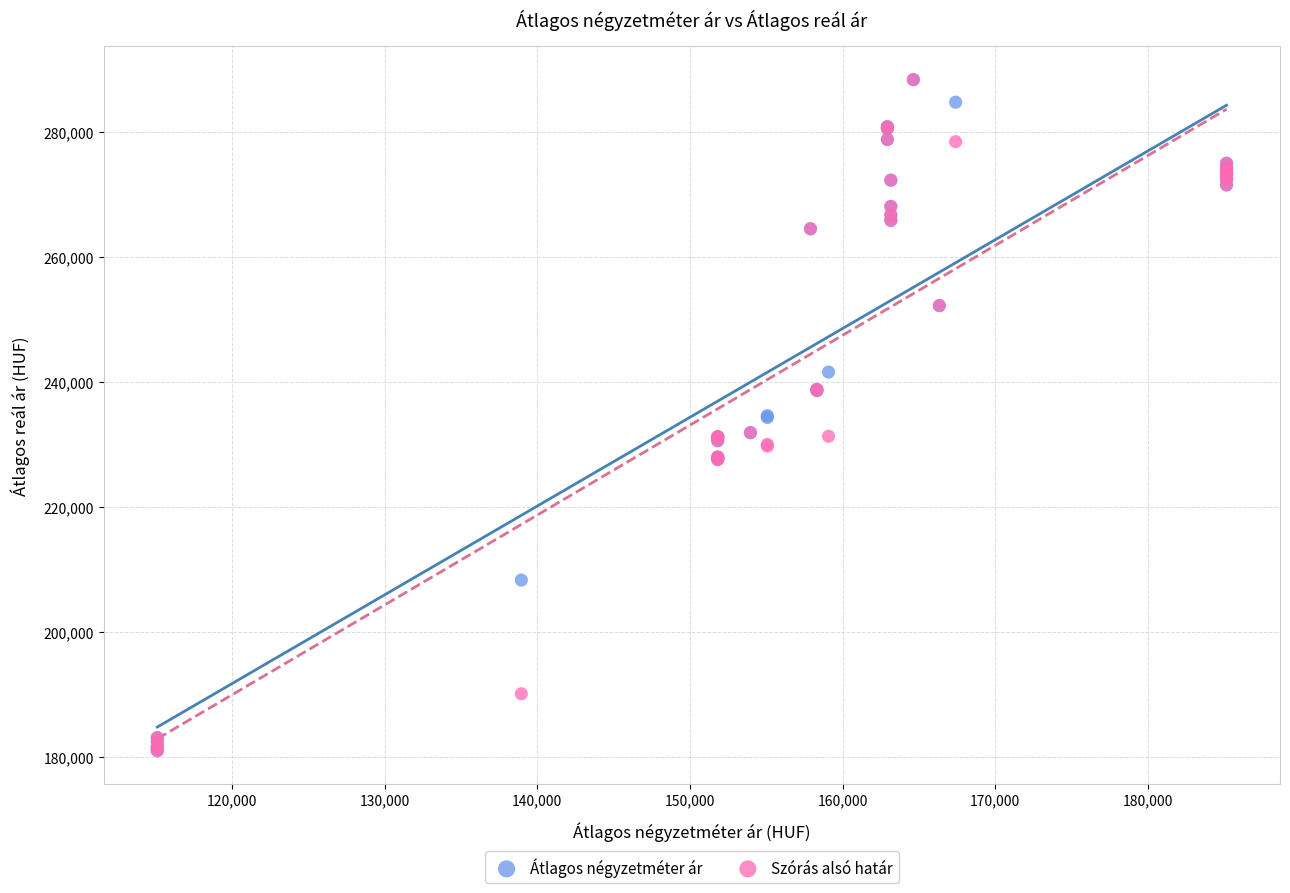

What are all the series names shown in the legend?

Átlagos négyzetméter ár, Szórás alsó határ